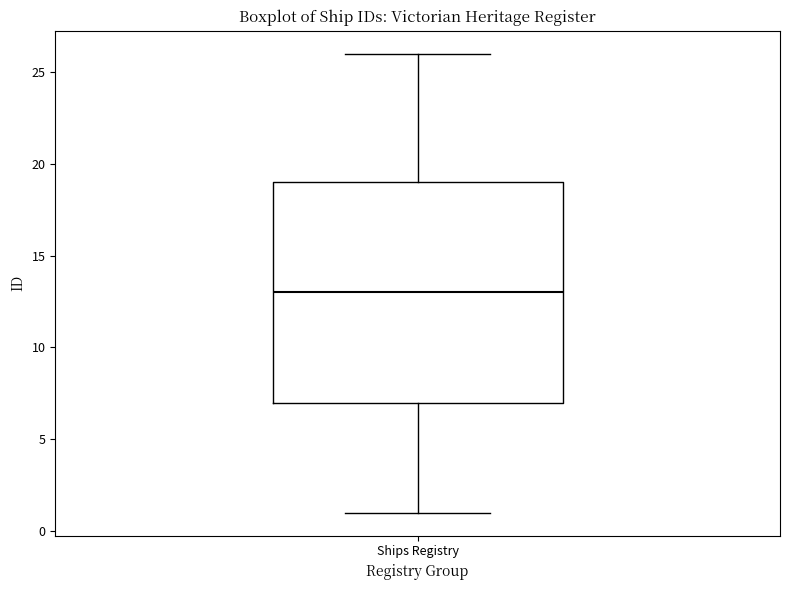

Transcribe this box plot: give where the median line is, the range the box spans, and where the two whiskers end, as read against the y-axis. The values are not printed on the chart, so give them approximately, as read against the axis.

median 13, box 7 to 19, whiskers 1 to 26